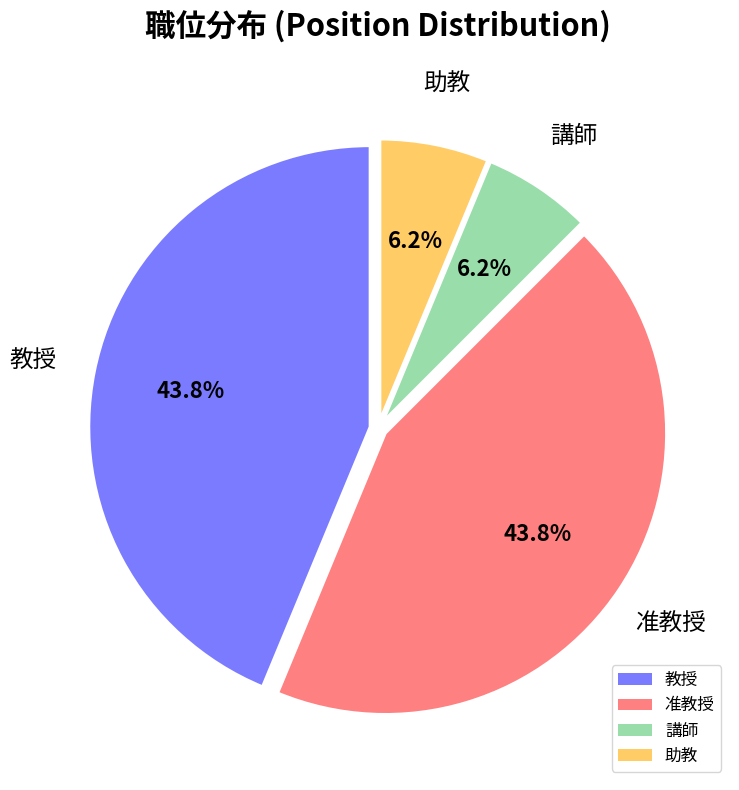

To the nearest percent, what is the combined percentage of 講師 and 准教授?

50%